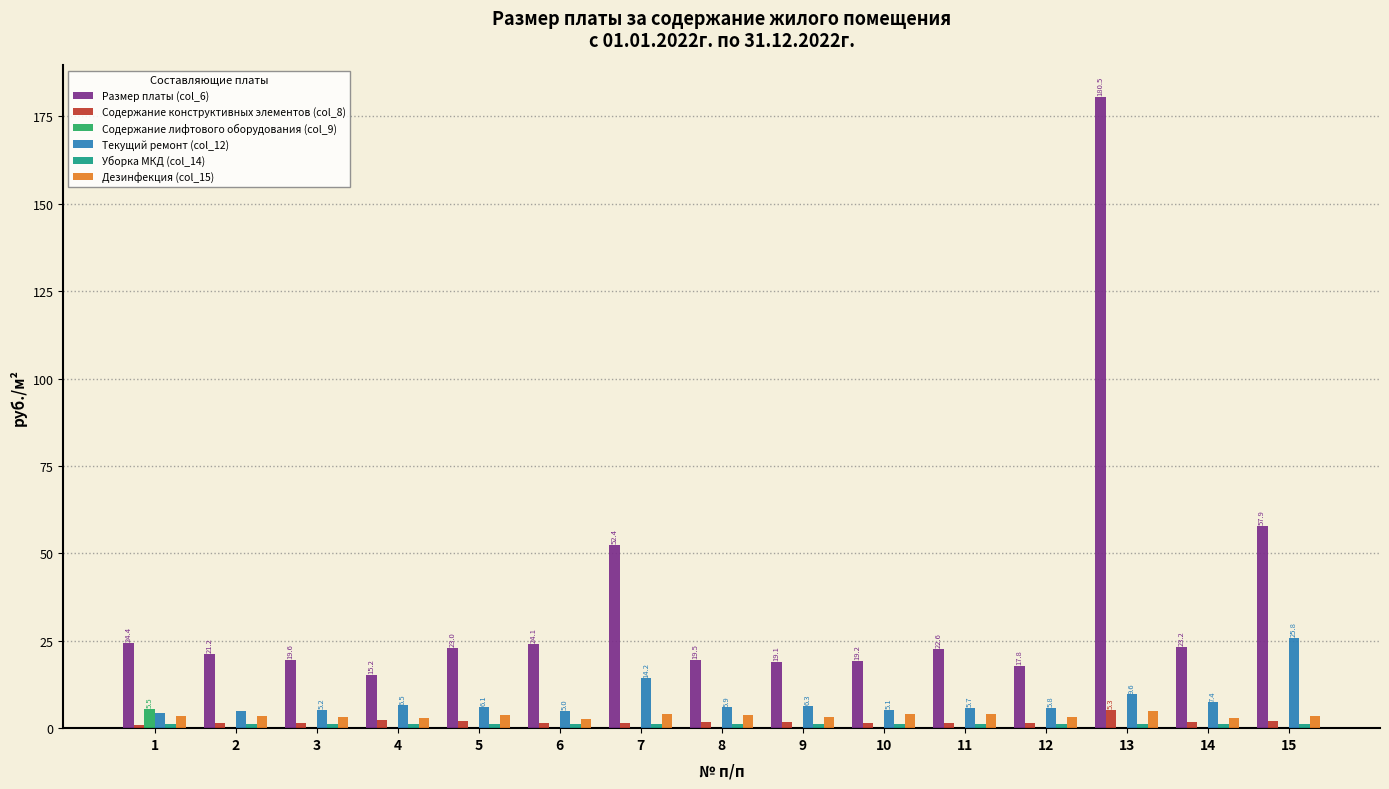

At which category is the sum across all series the highest?

13